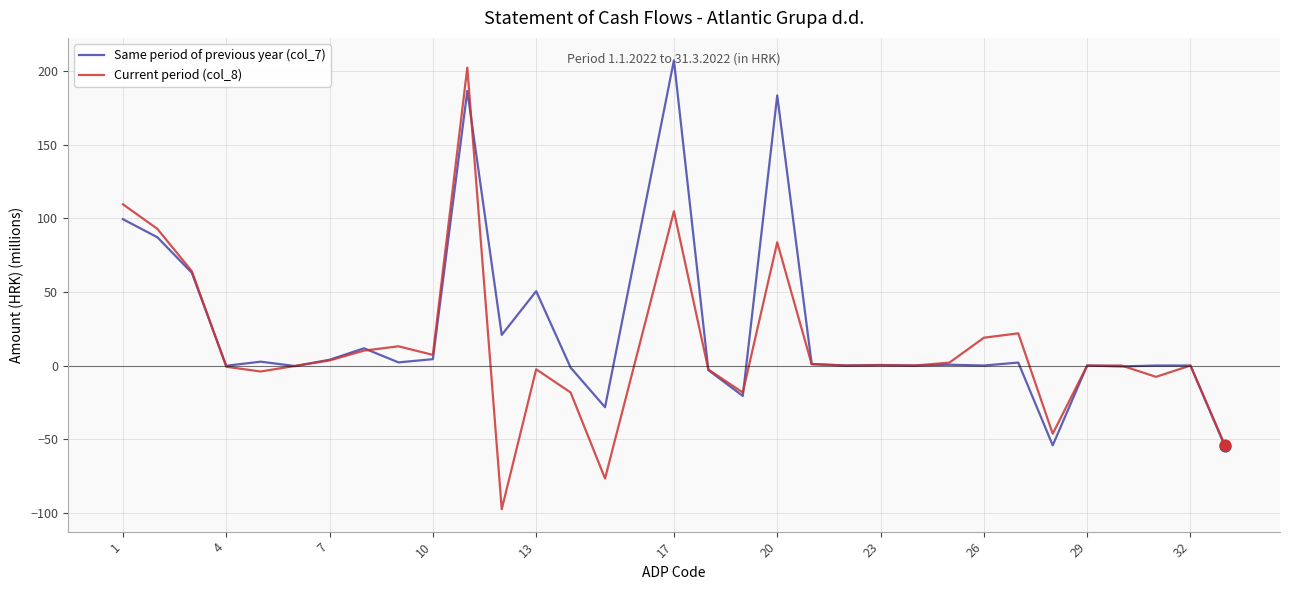

What are all the series names shown in the legend?

Same period of previous year (col_7), Current period (col_8)